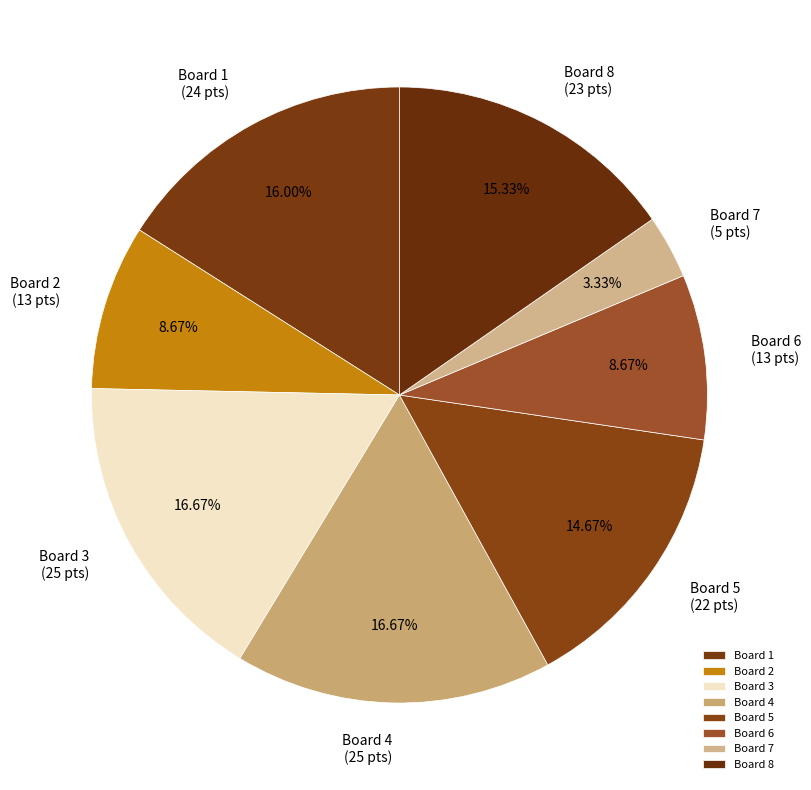

Approximately how many times larger is the value at Board 1 compared to Board 2?

1.8